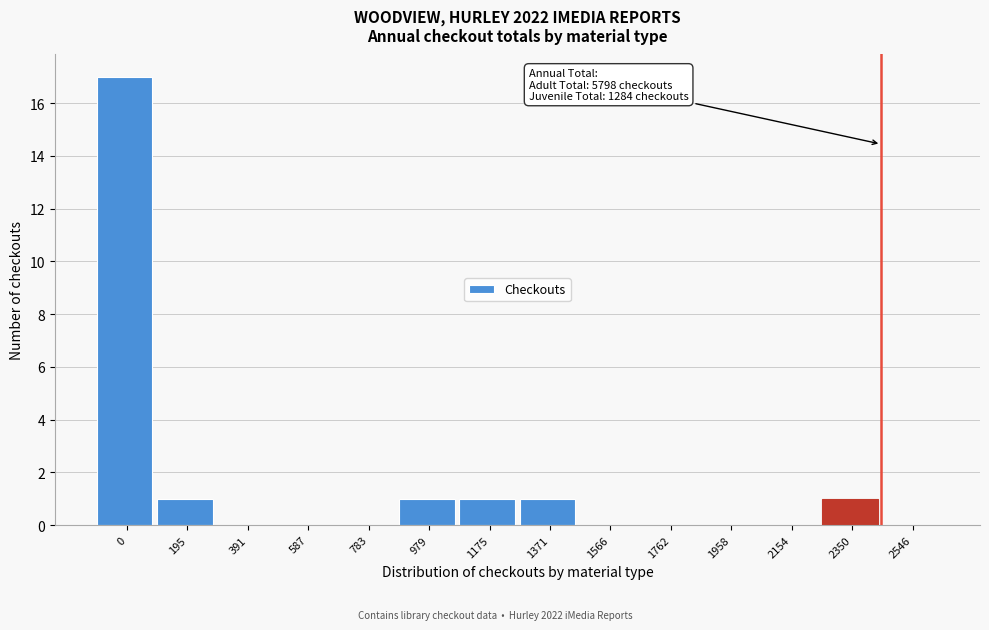

Reading left to right, list all the values displayed in this chart.

0=17	195=1	391=0	587=0	783=0	979=1	1175=1	1371=1	1566=0	1762=0	1958=0	2154=0	2350=1	2546=0